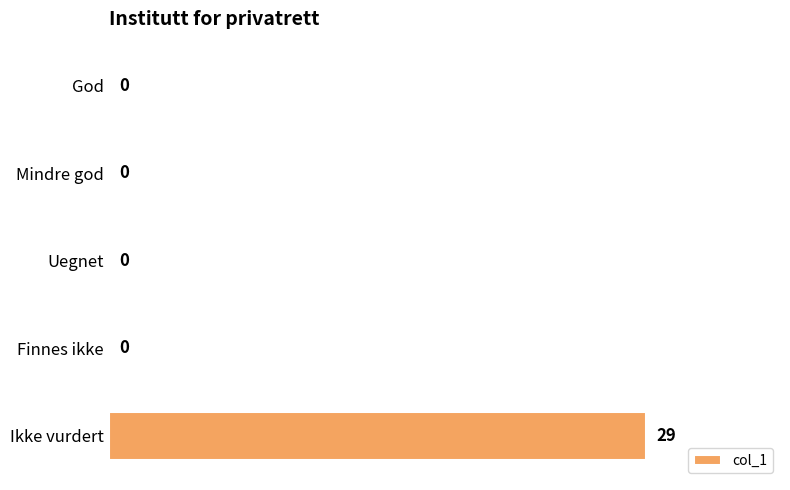

Reading top to bottom, what are all the values shown in this chart?

God=0	Mindre god=0	Uegnet=0	Finnes ikke=0	Ikke vurdert=29